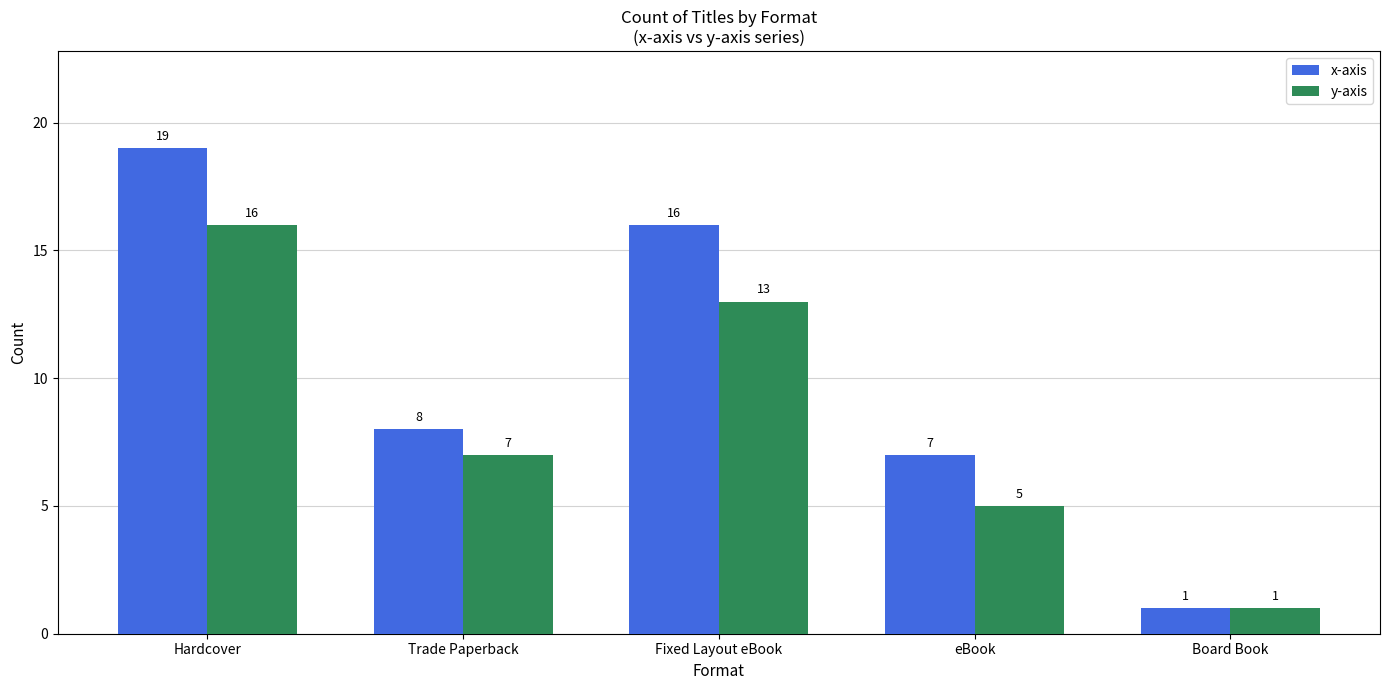

Is it true that y-axis equals 23 at Hardcover?

False